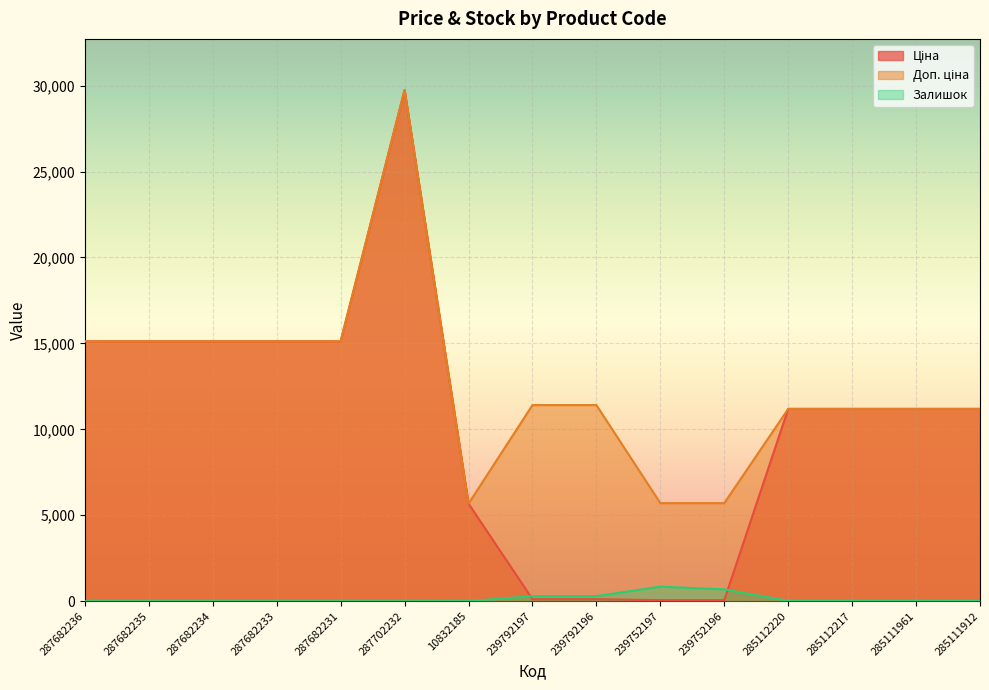

At how many categories does at least one series exceed 26996?

1